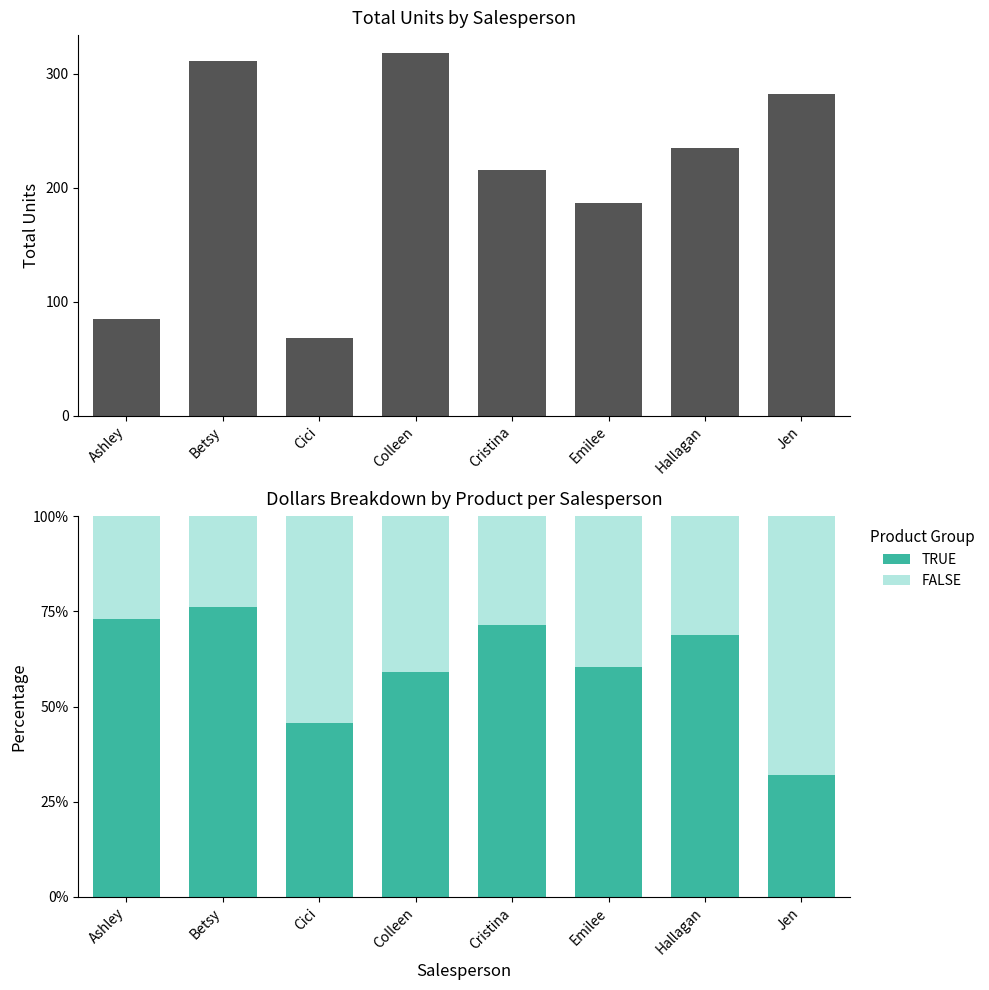

Does the chart contain any negative values?

No